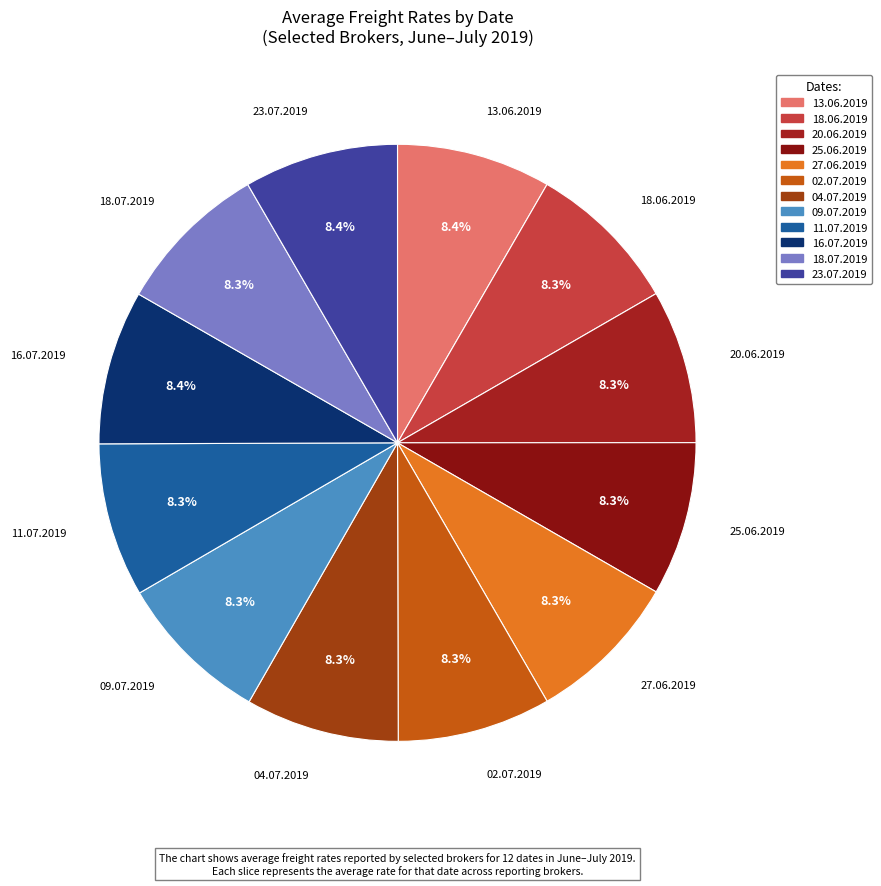

How many segments does this pie chart have?

12